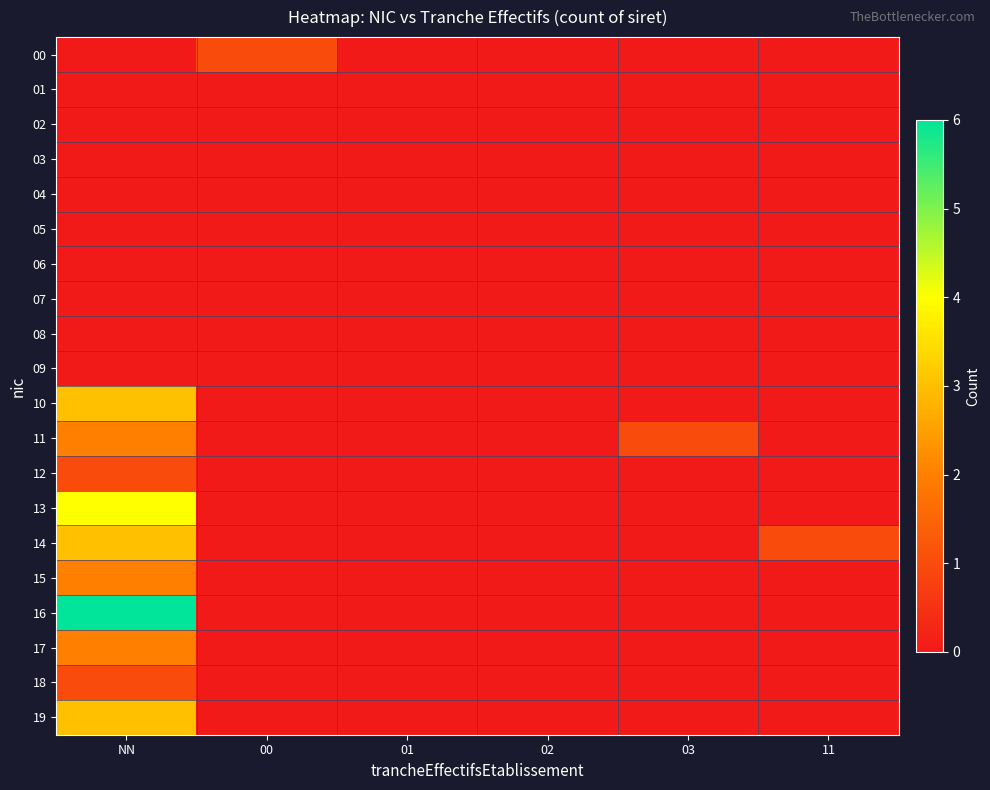

How many series are shown in this chart?

20